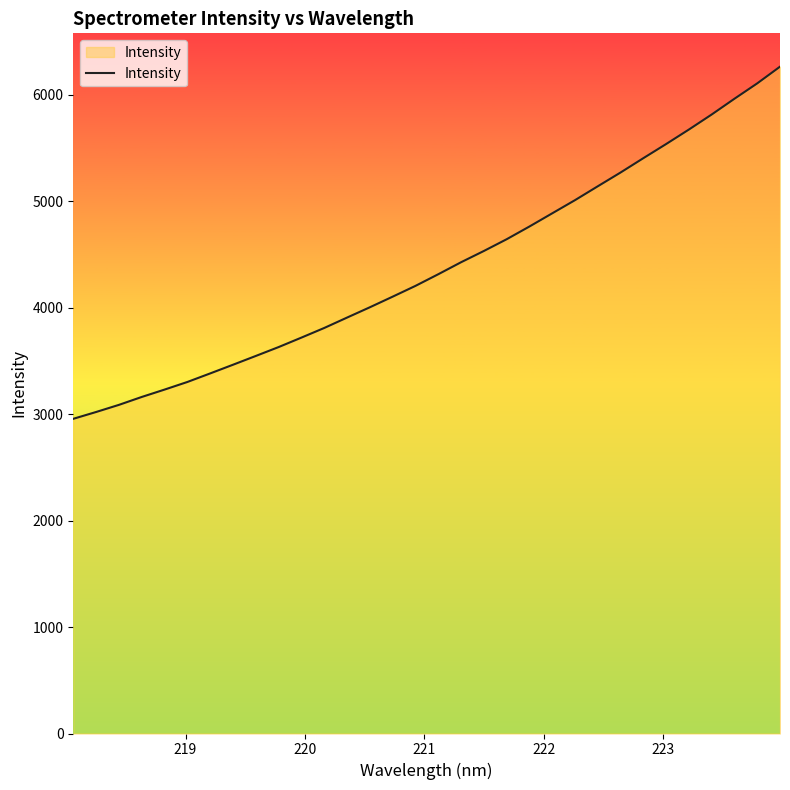

What is the difference between the maximum and minimum values?

3308.8